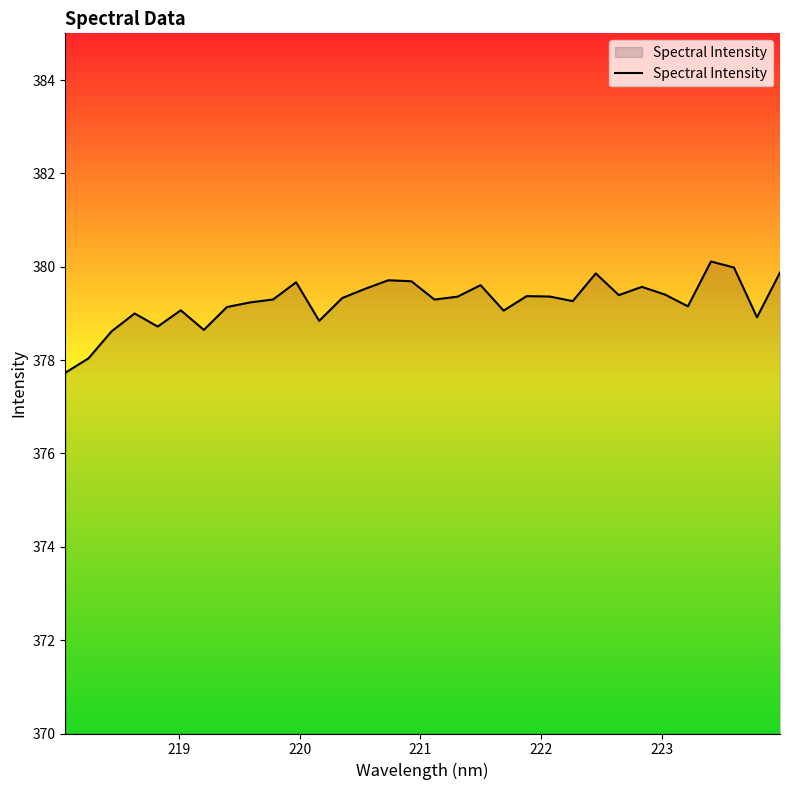

What is the maximum value shown in the chart?

380.1